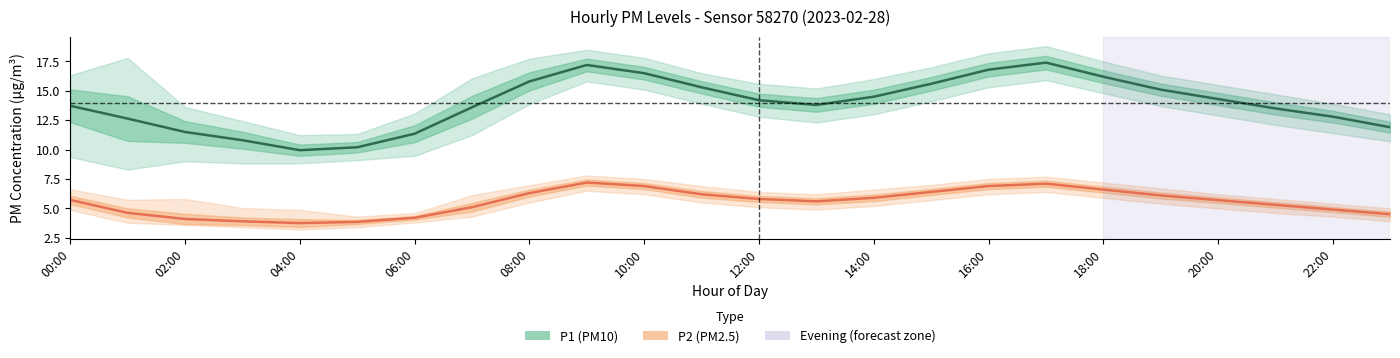

What is the lowest value of the P1 (PM10) series?

9.9